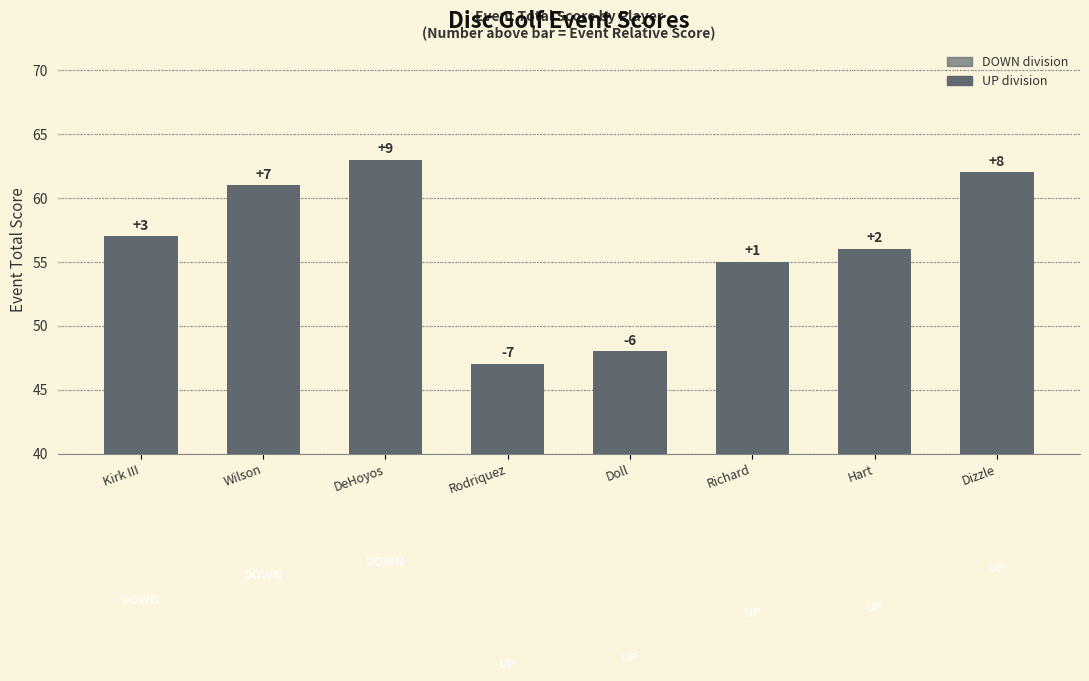

How many bars are there in total?

8